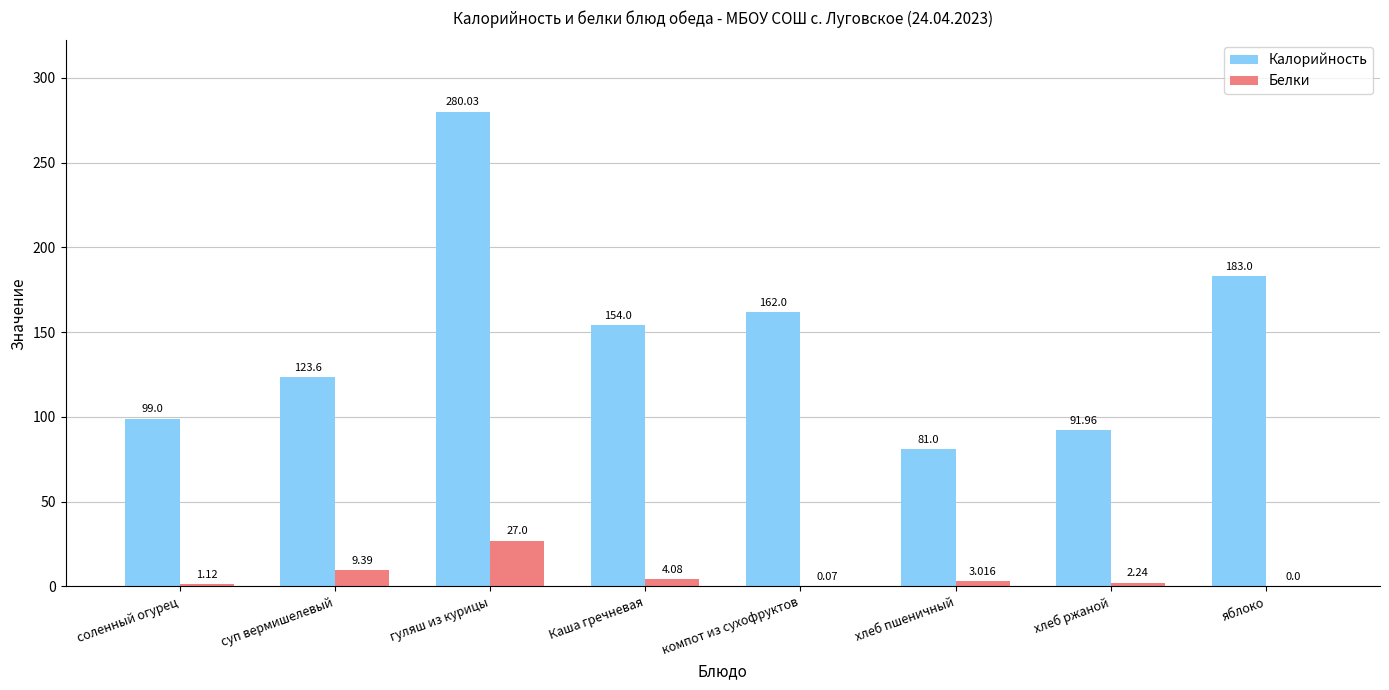

Which series changed the most between суп вермишелевый and гуляш из курицы?

Калорийность